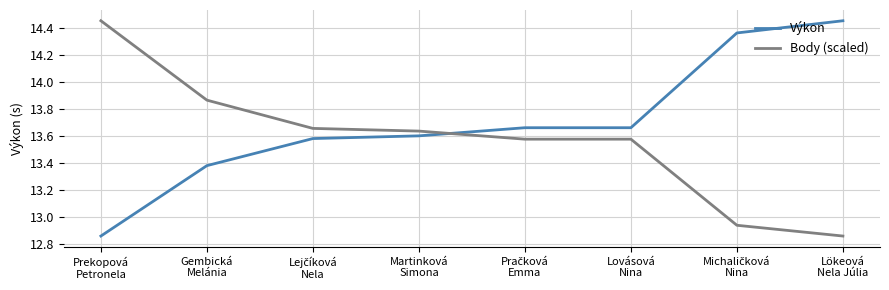

How many lines are shown in the chart?

2